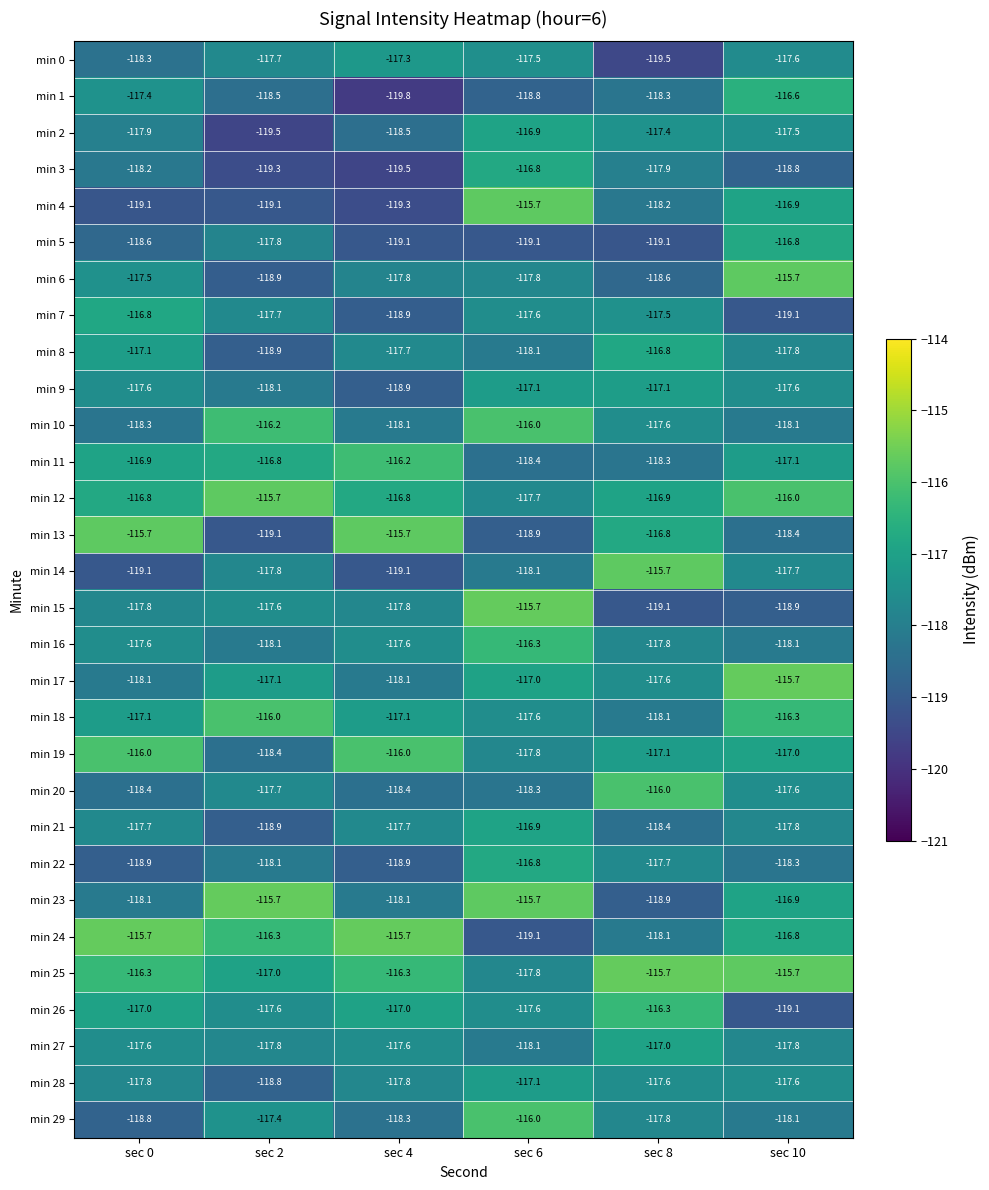

What is the maximum value shown in the chart?

-115.7